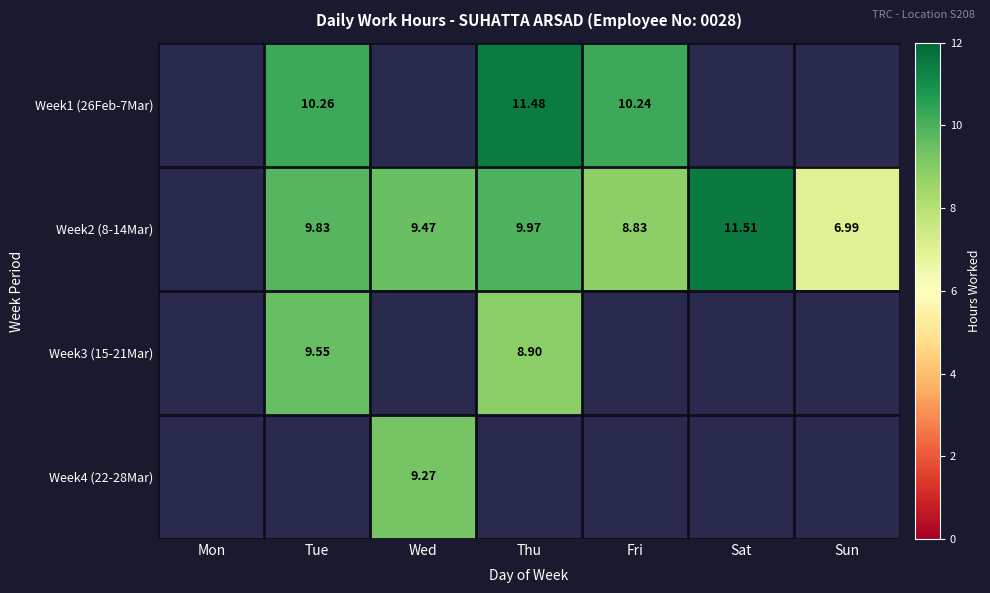

The Week1 (26Feb-7Mar) series shows 3.3 at Tue. True or false?

False